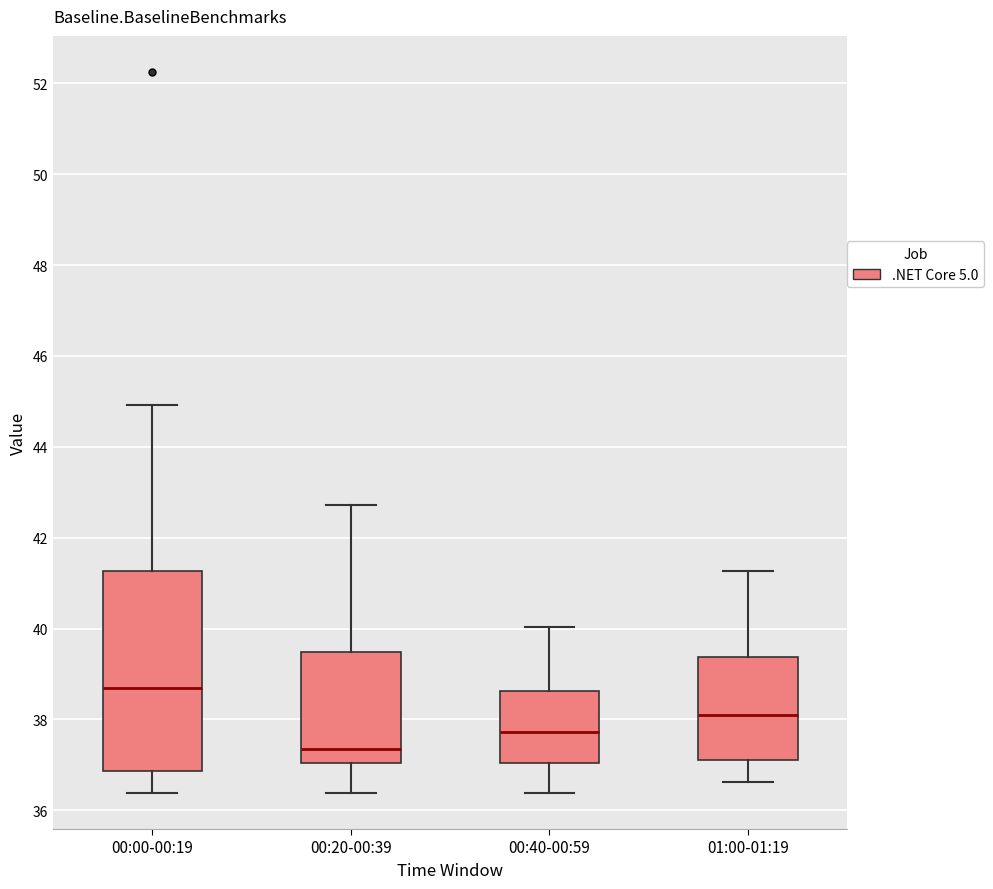

Where is the upper edge of the box for 00:00-00:19 on the y-axis? The values are not printed on the chart, so give them approximately, as read against the axis.

41.2